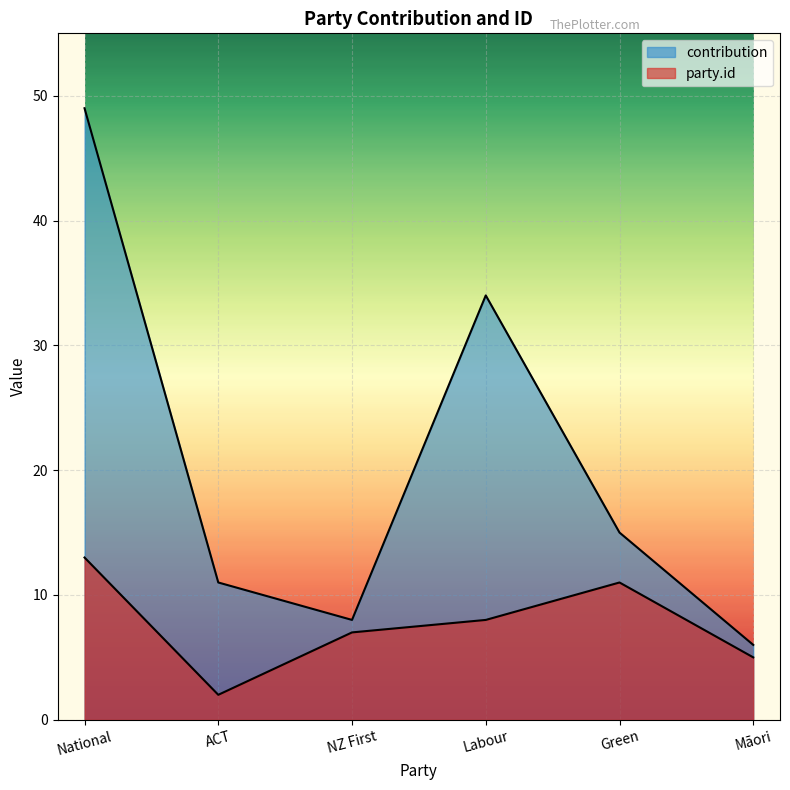

Where is the first local maximum for contribution?

Labour